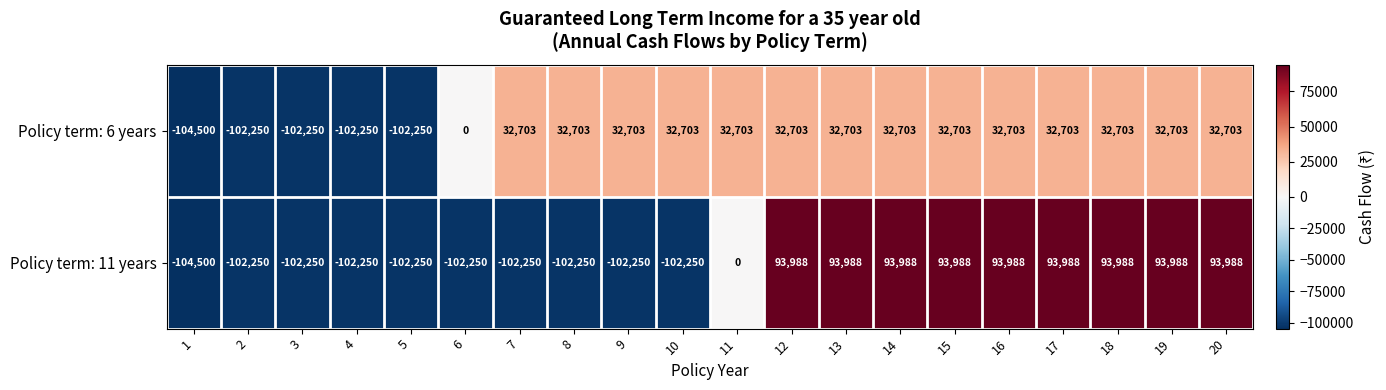

What is the average value of the Policy term: 11 years series?

-8943